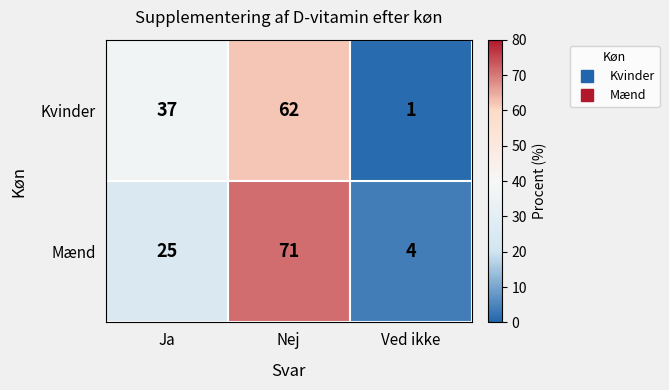

How many Mænd values are between 4 and 71?

3